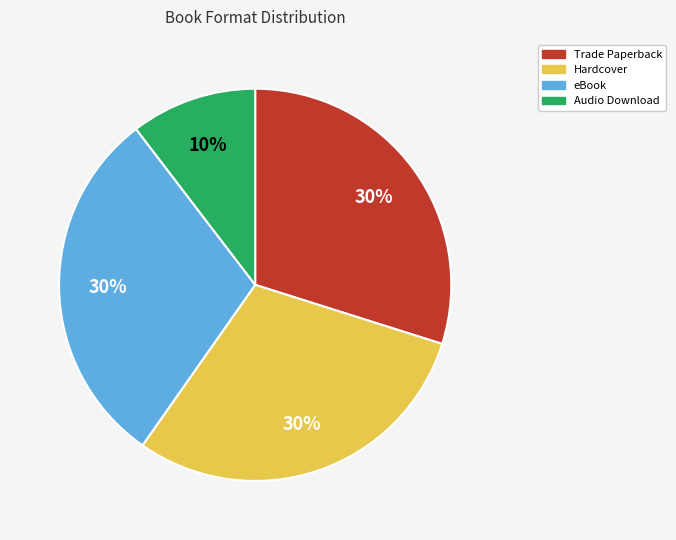

To the nearest percent, what percentage of the pie is eBook?

30%